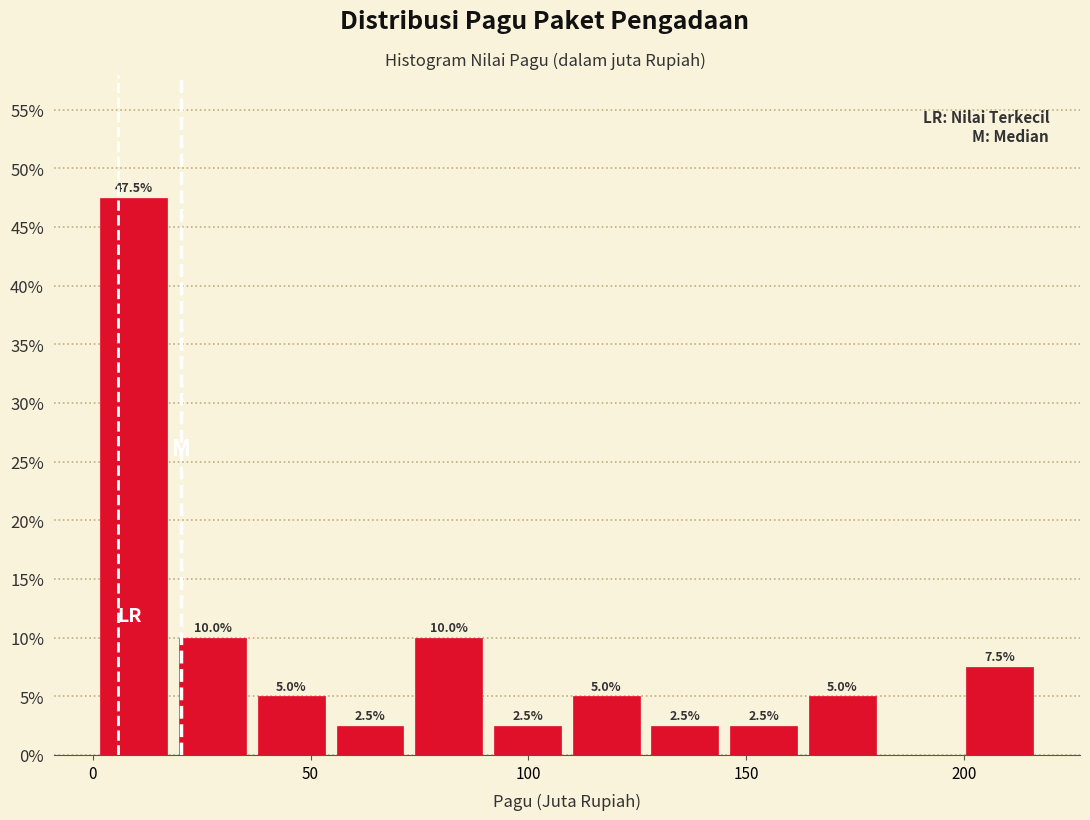

Around what value on the x-axis is the tallest bar? Give the approximate position of its centre, as read against the axis.

10